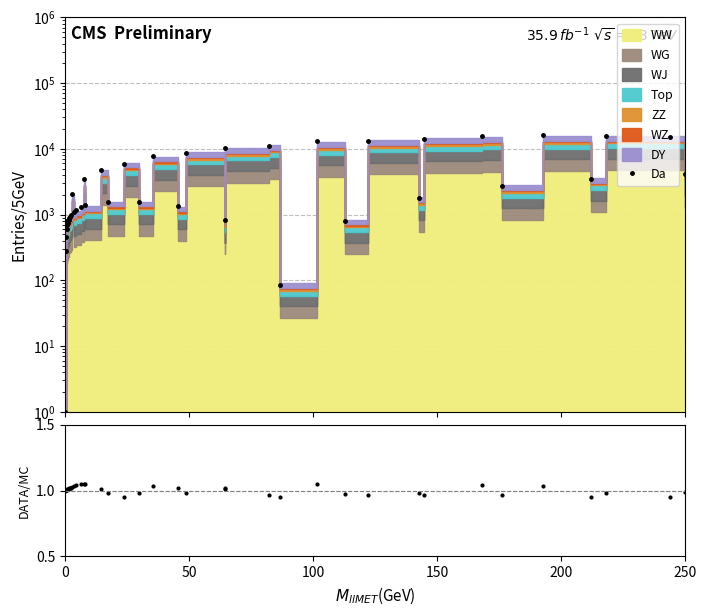

What is the difference between the maximum and minimum values in the Da series?

16077.2